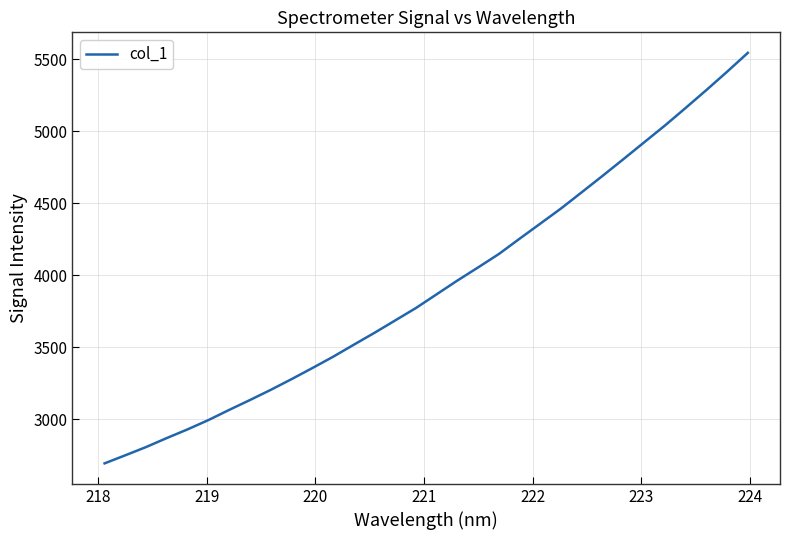

What is the difference between the maximum and minimum values?

2850.2